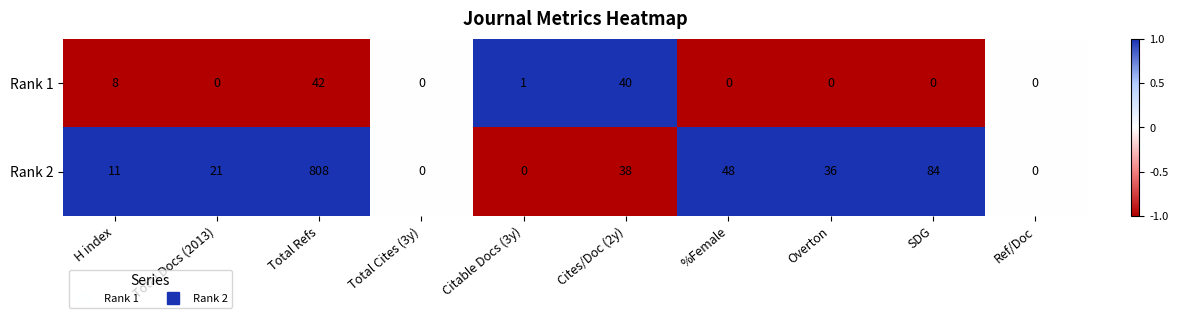

Rank the series by their average value, from lowest to highest.

Rank 1, Rank 2